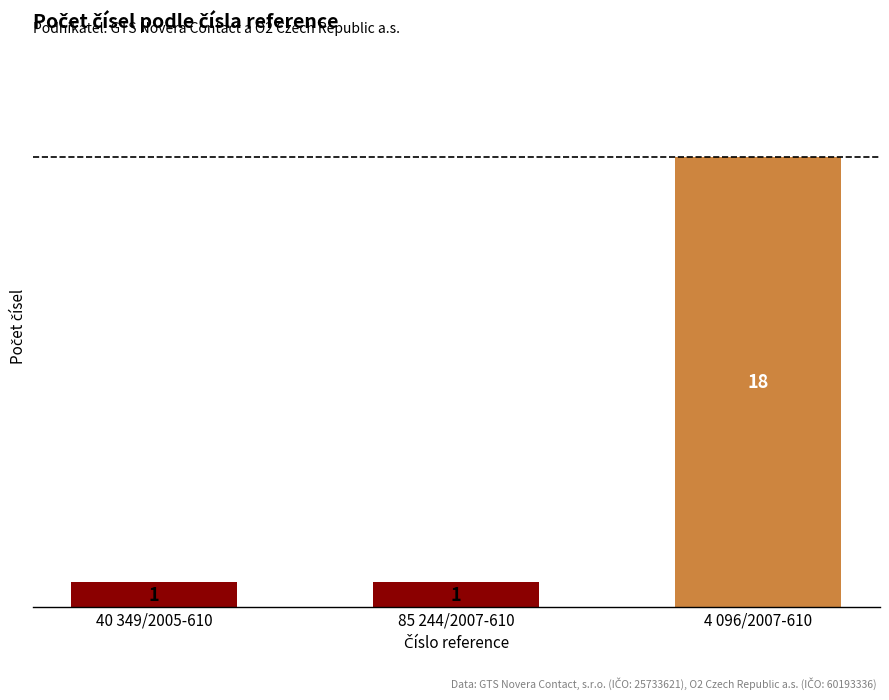

What is the average value?

7